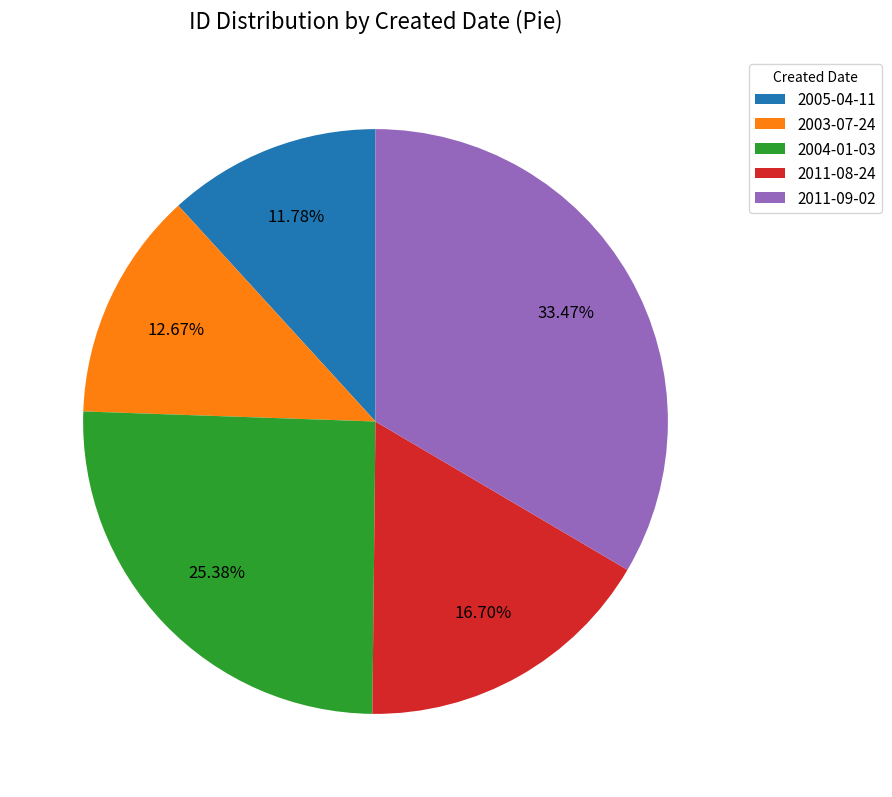

Rank the categories by value from highest to lowest.

2011-09-02, 2004-01-03, 2011-08-24, 2003-07-24, 2005-04-11